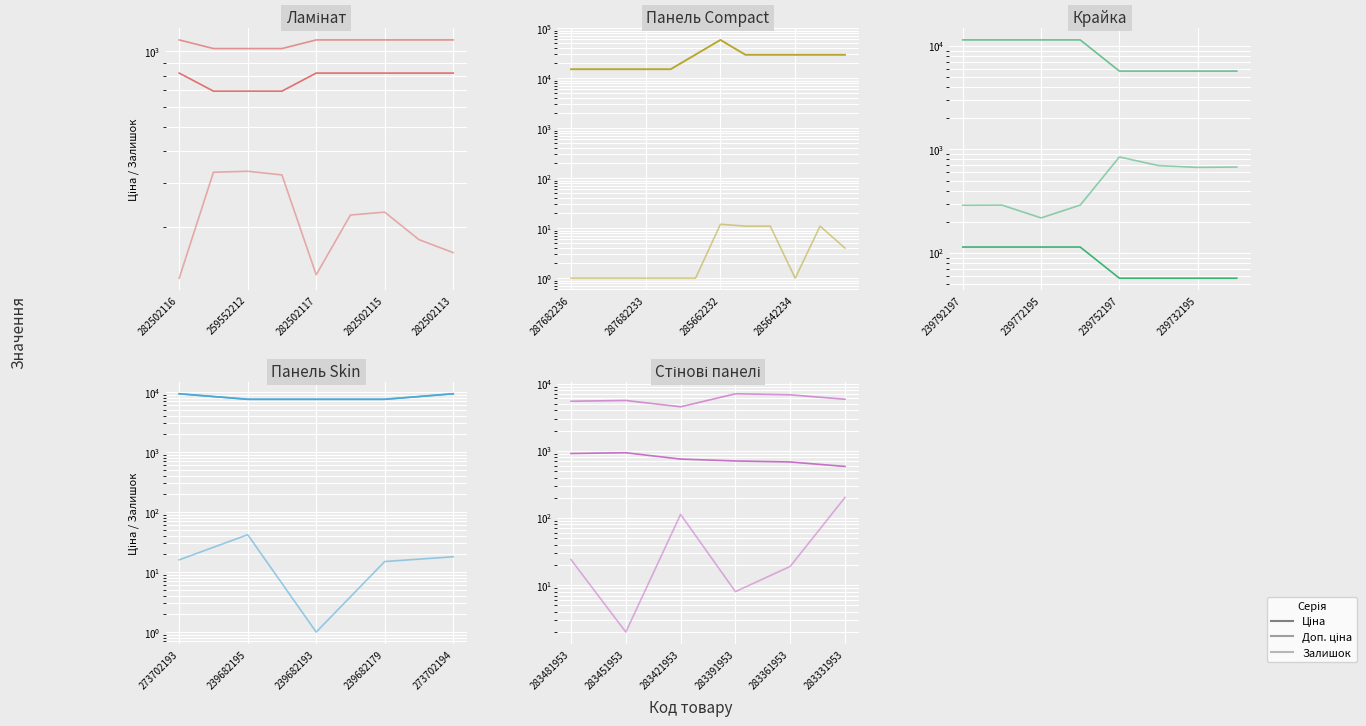

Is it true that Доп. ціна equals 2150.7 at 283391953?

False